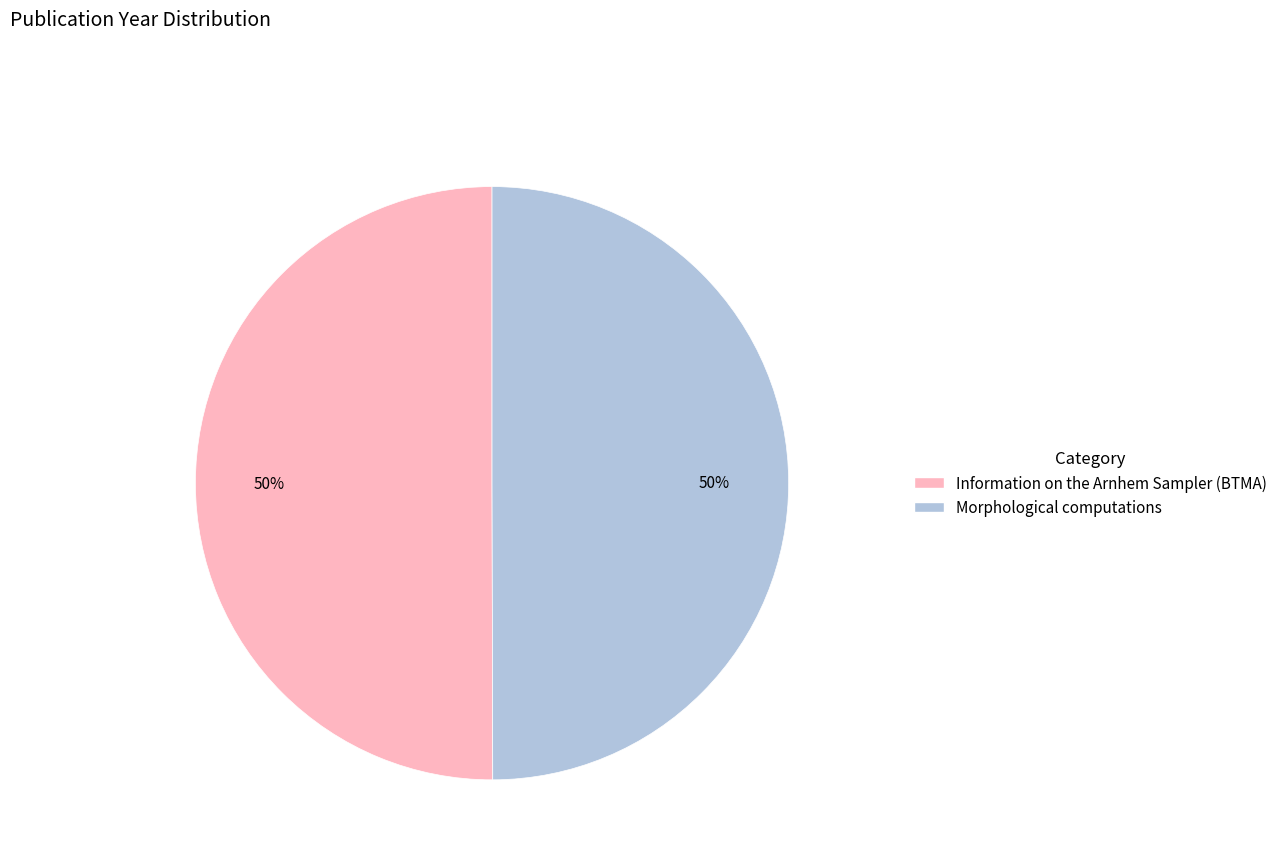

Approximately how many times larger is the value at Morphological computations compared to Information on the Arnhem Sampler (BTMA)?

1.0